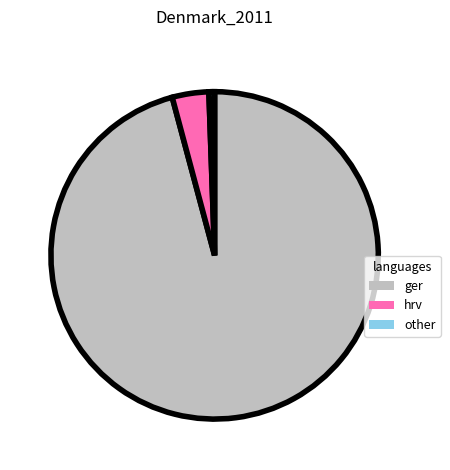

Which category has the biggest portion of the pie?

ger